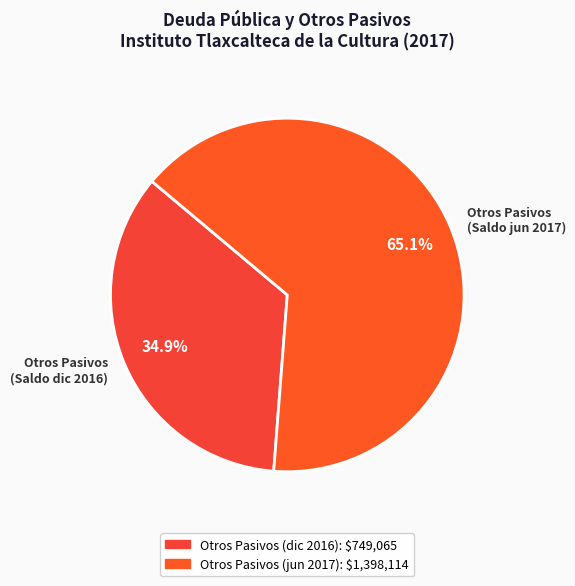

How many slices are in this pie chart?

2